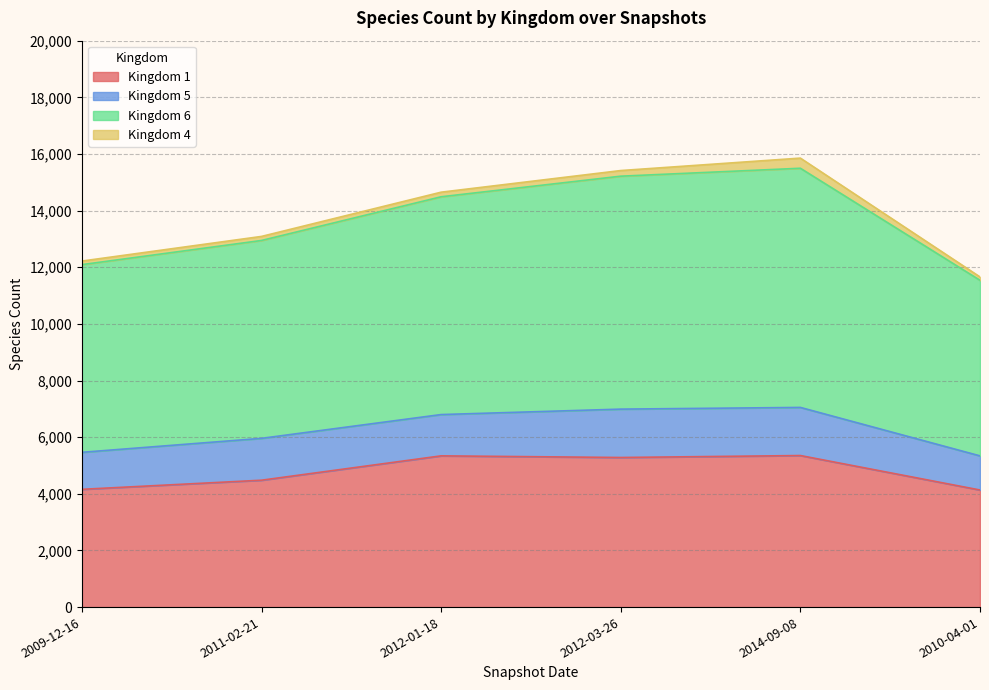

How many categories are shown in the chart?

6